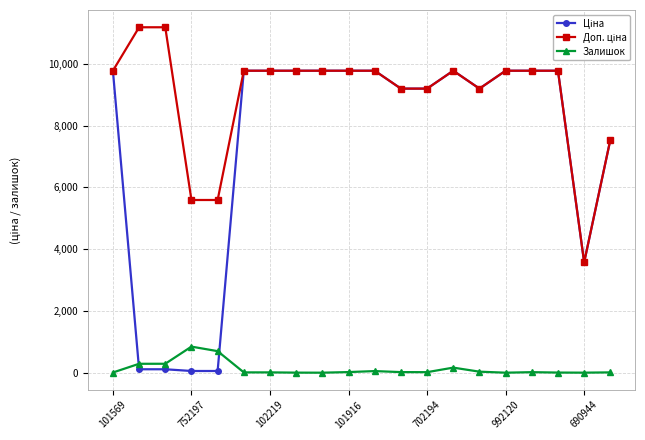

What is the greatest value displayed?

11182.0